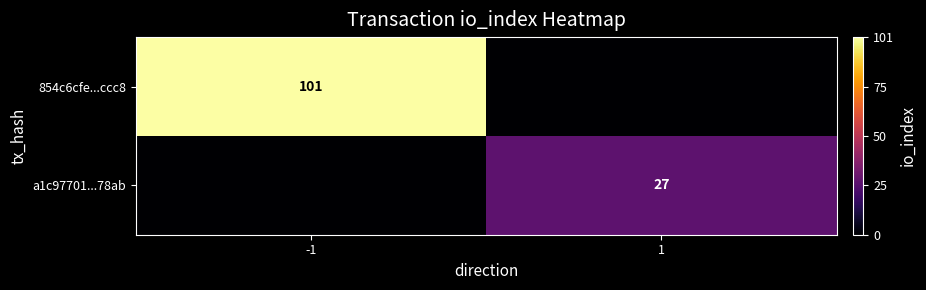

Which series has the largest total across all categories?

854c6cfe...ccc8